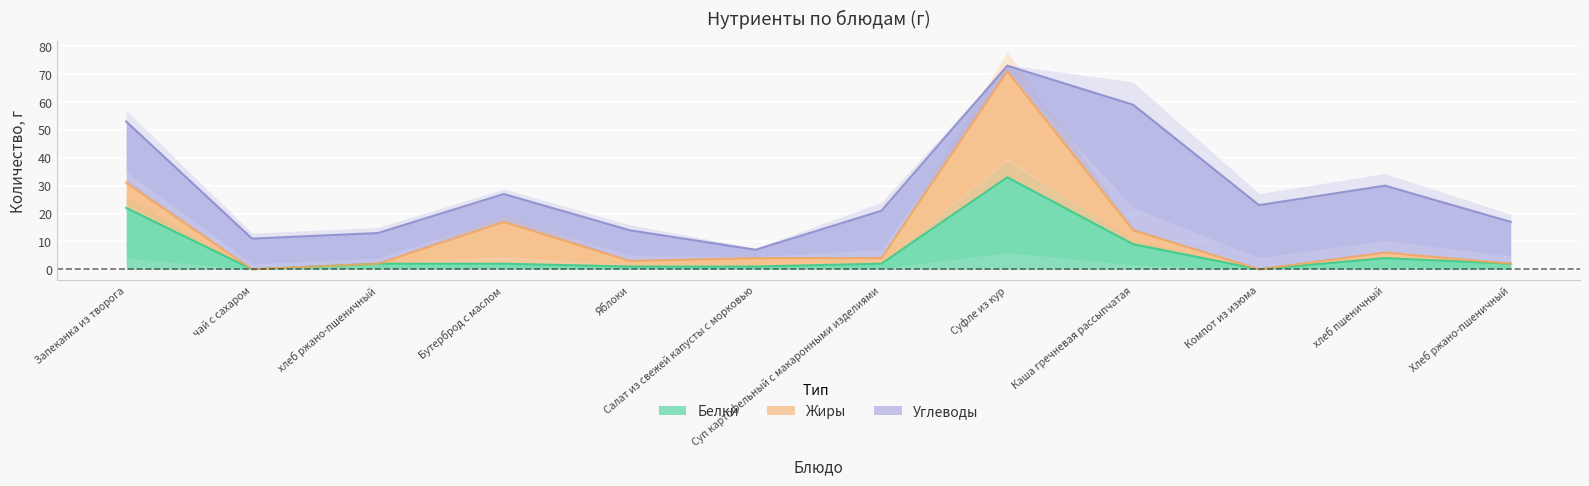

What is the approximate value of Углеводы at Суфле из кур?

2